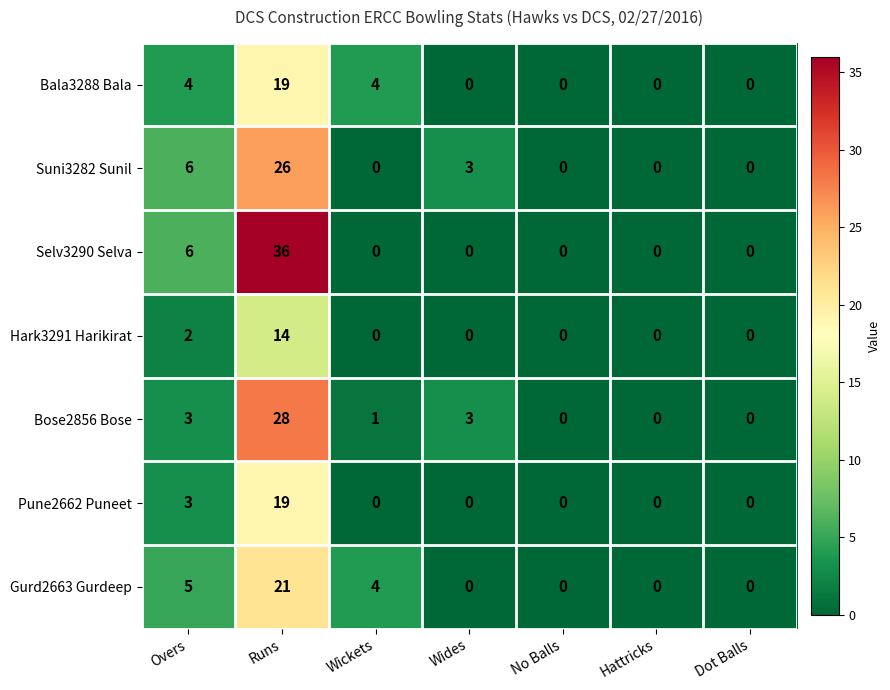

Count the number of data series in this chart.

7